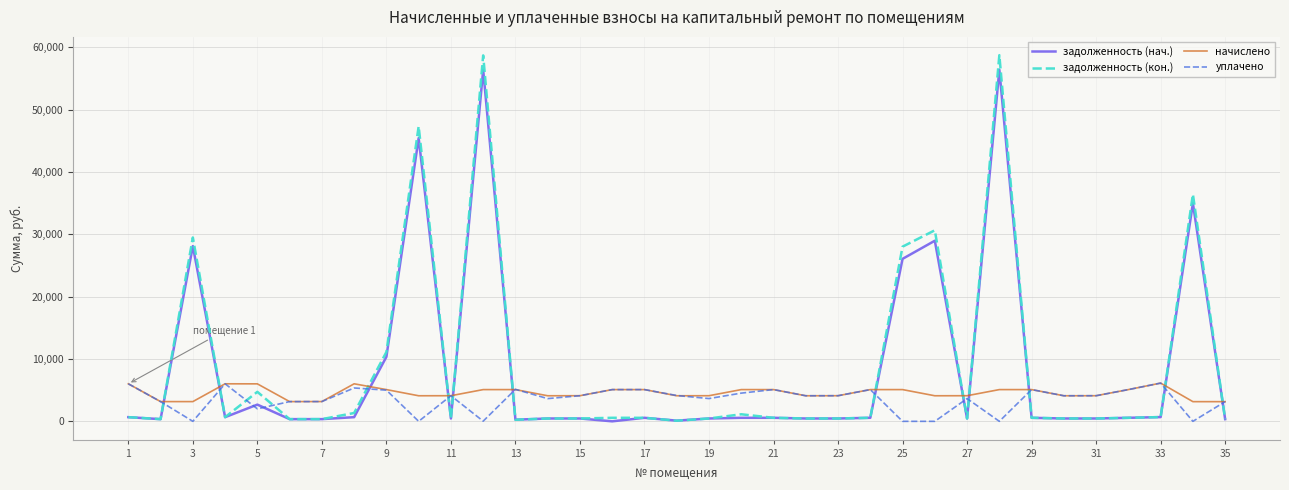

How many intersections are there between задолженность (нач.) and начислено?

12